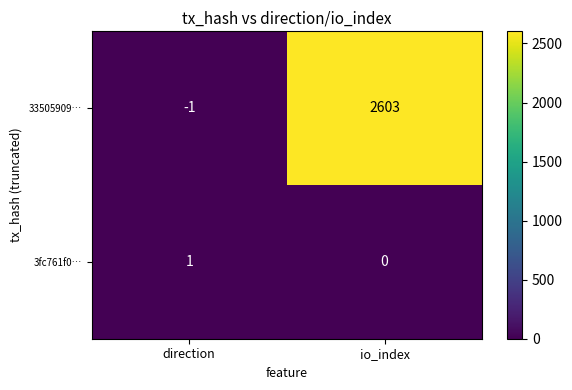

Which series has the widest spread of values?

33505909…